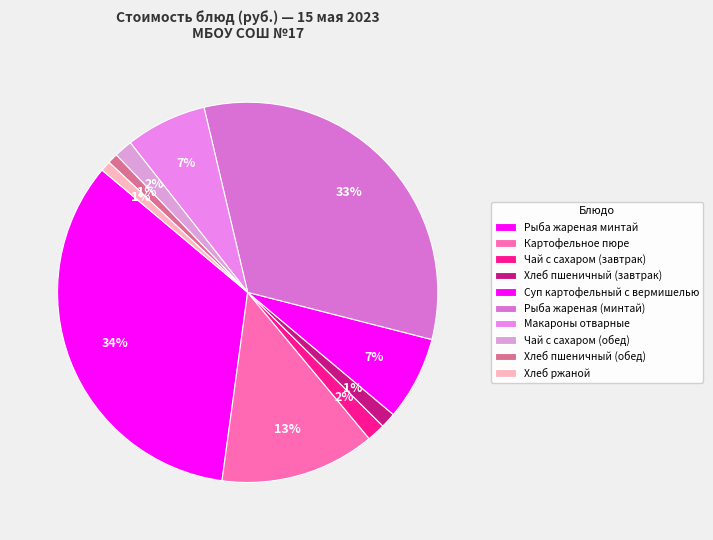

Does any single category account for the majority?

No